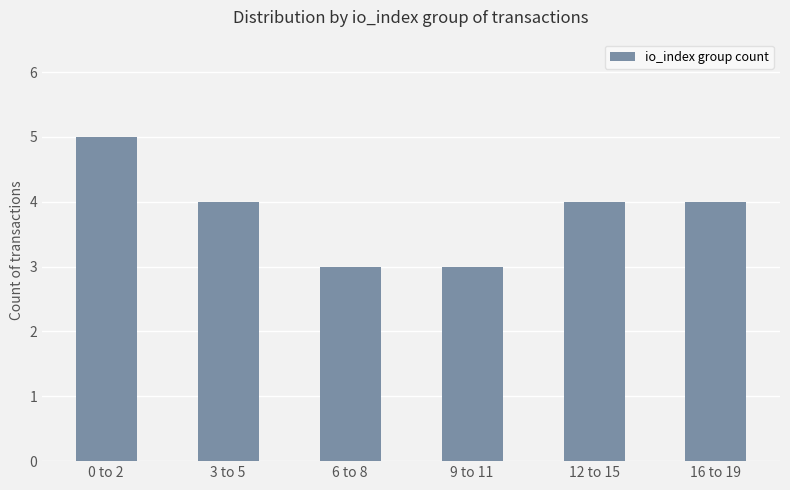

What position from the right is 9 to 11?

3